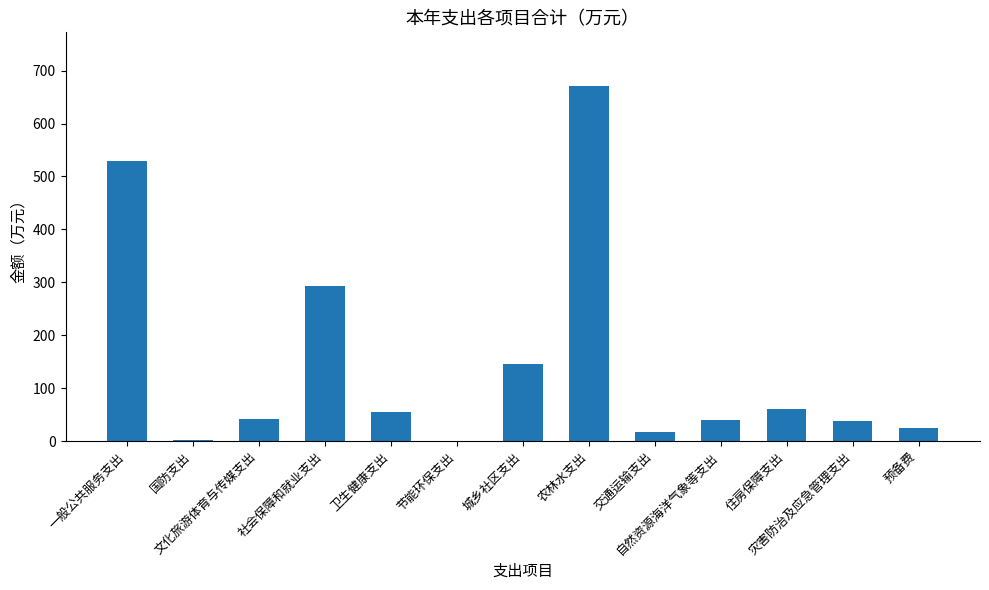

What is the maximum value shown in the chart?

671.5